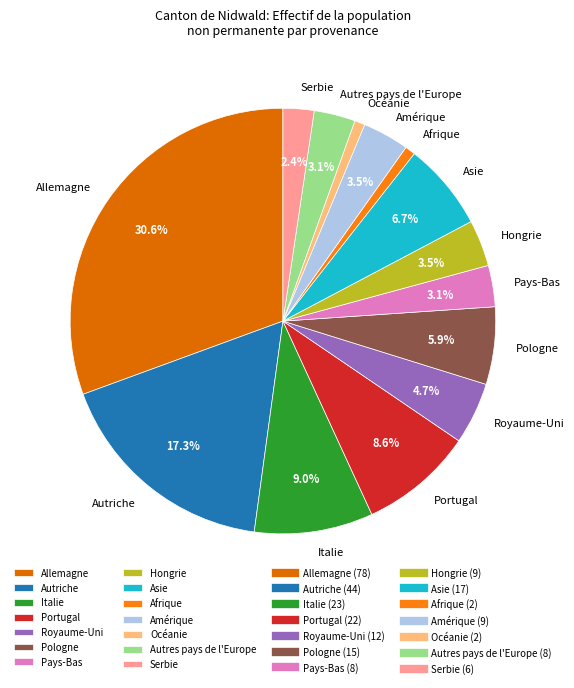

What is the largest slice in the pie chart?

Allemagne